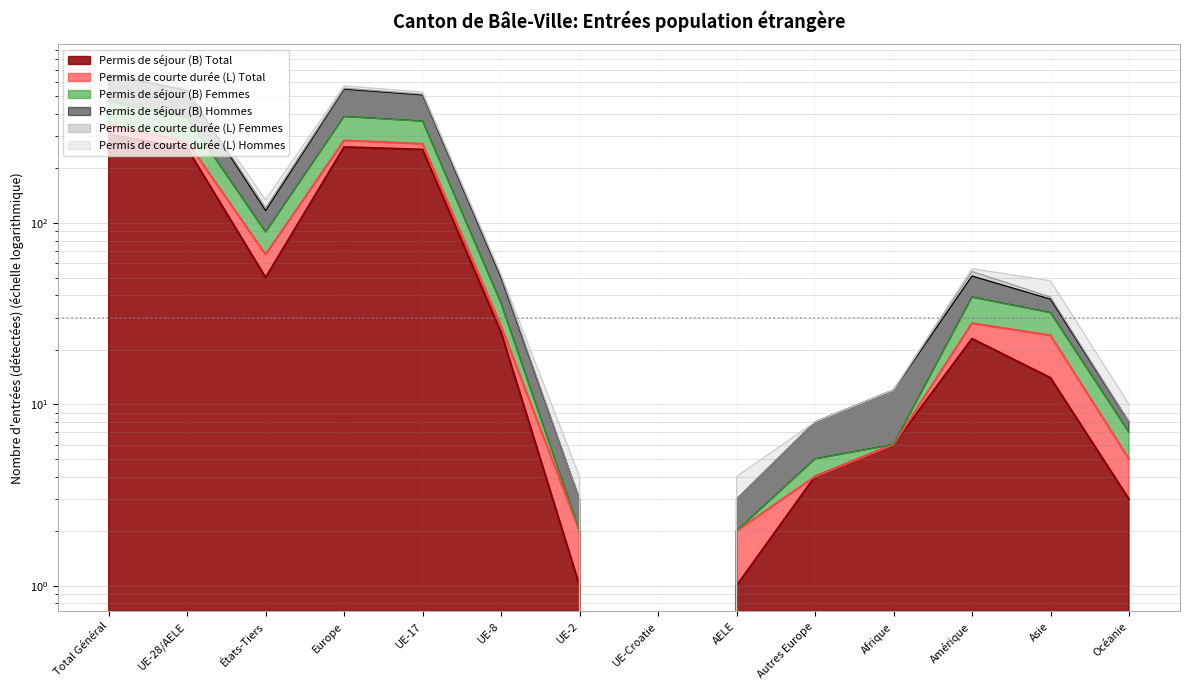

At which category is the sum across all series the highest?

Total Général